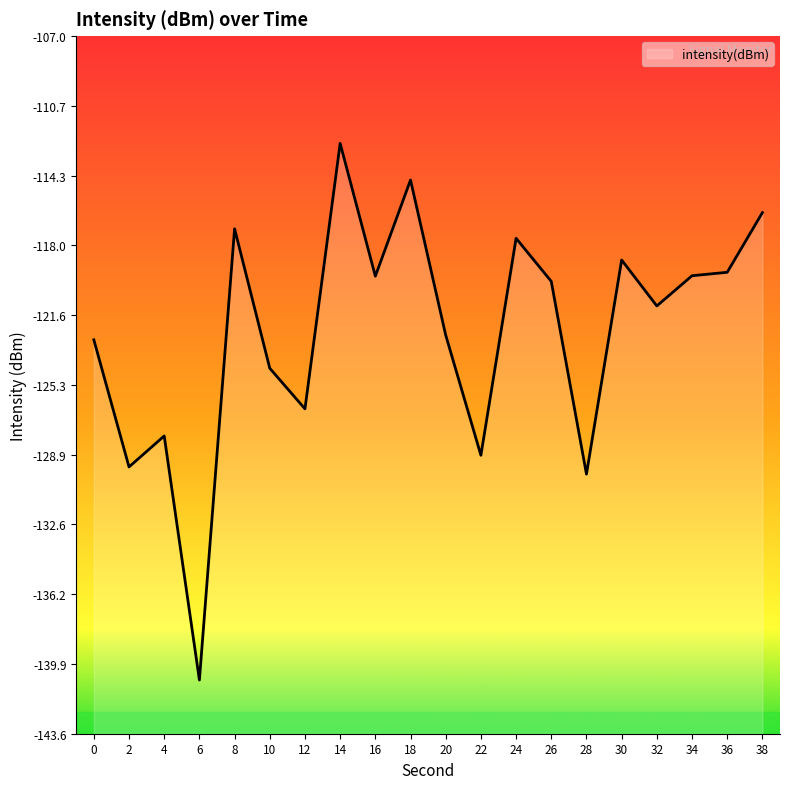

Reading left to right, extract all data points from this chart.

-122.9	-129.6	-128.0	-140.7	-117.1	-124.4	-126.5	-112.6	-119.6	-114.5	-122.7	-129.0	-117.6	-119.9	-130.0	-118.7	-121.1	-119.6	-119.4	-116.2